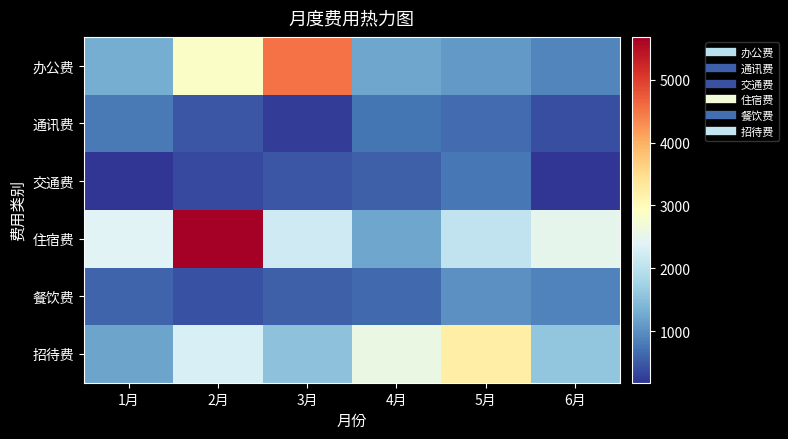

Which series has the largest range (max minus min)?

住宿费